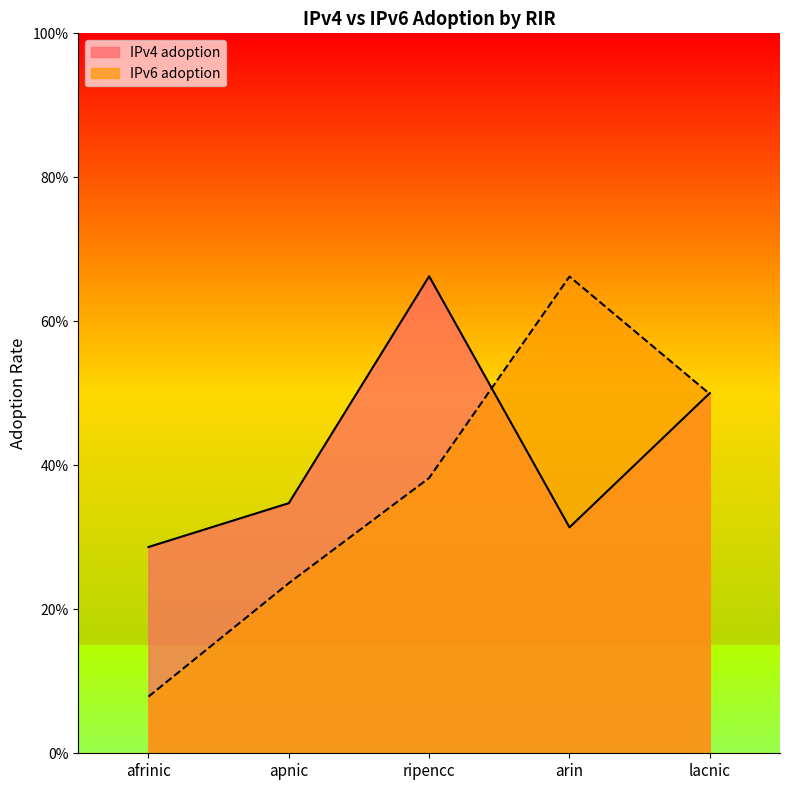

Which category has the highest value in the IPv4 adoption series?

ripencc